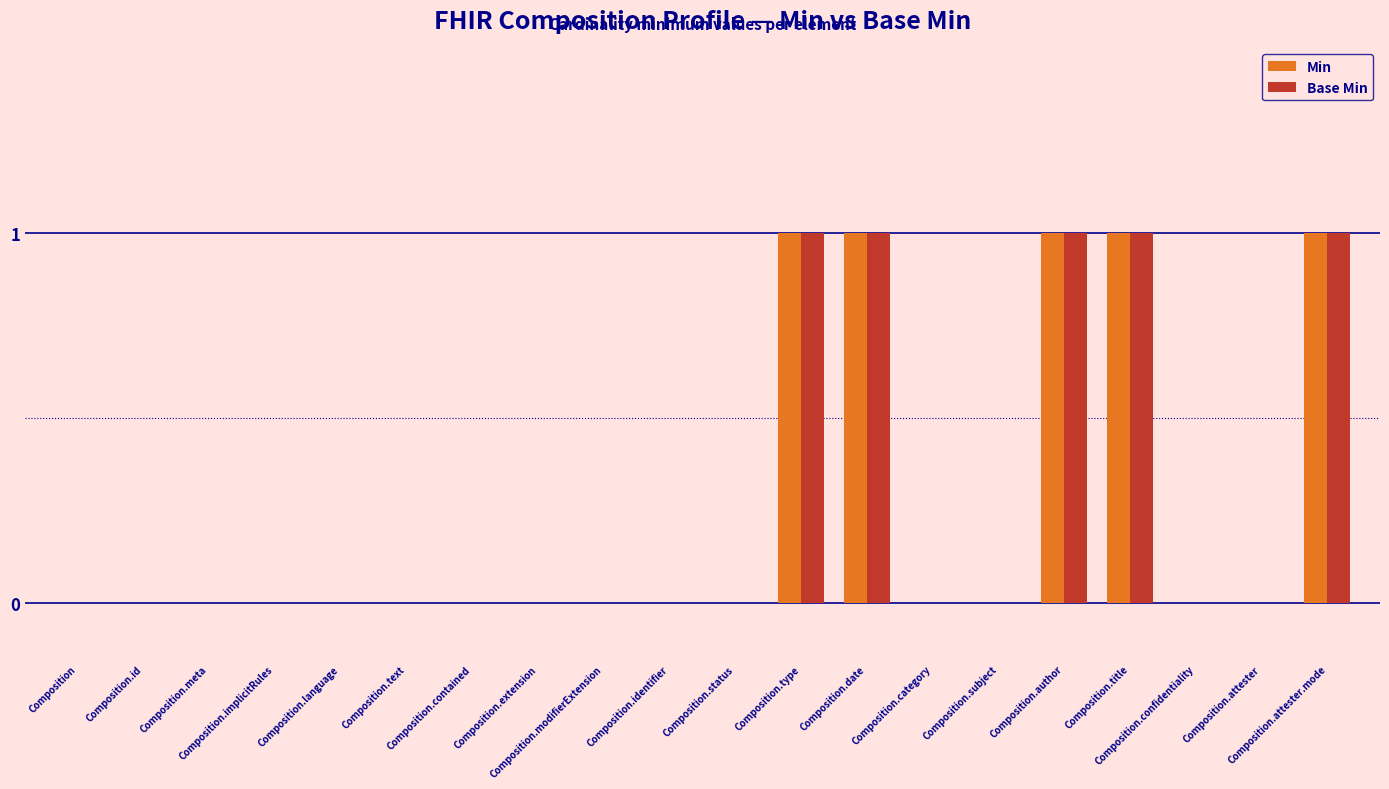

Does the chart contain stacked bars?

No